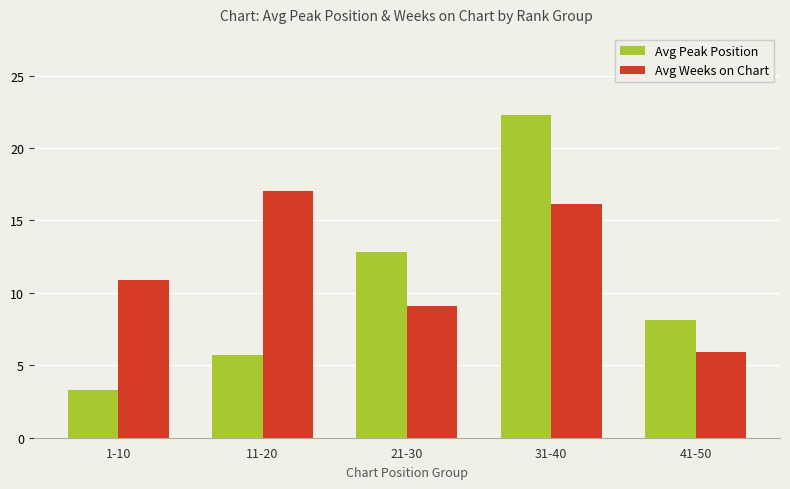

Where is Avg Peak Position nearest to the value 12?

21-30